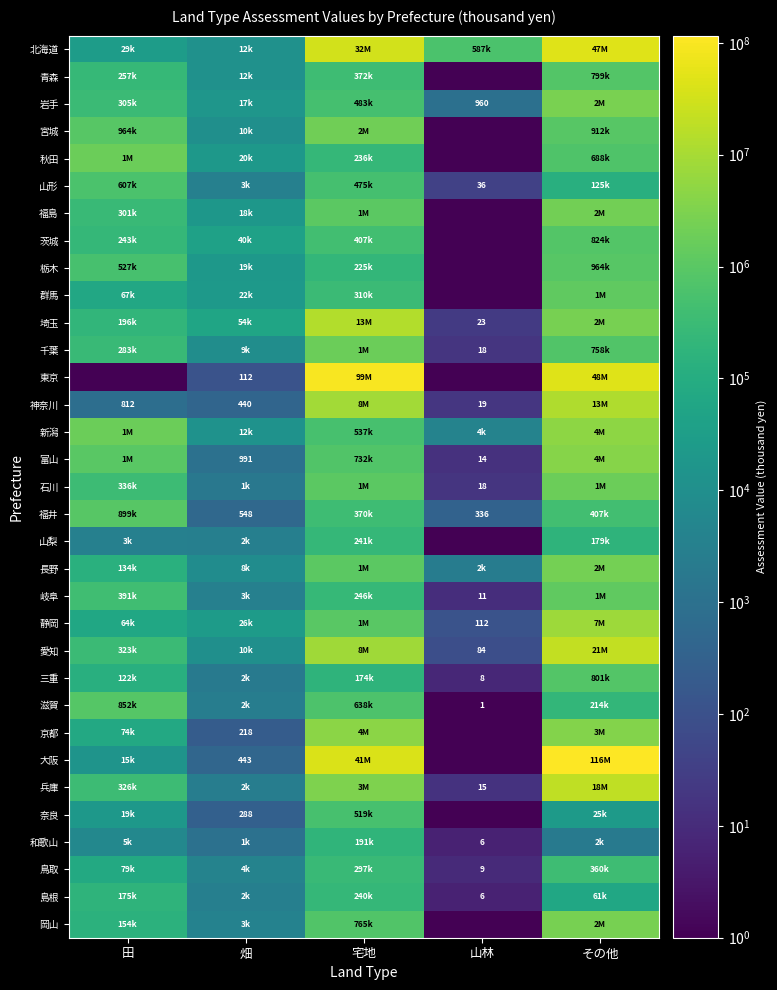

Between 宅地 and 山林, which is larger?

宅地